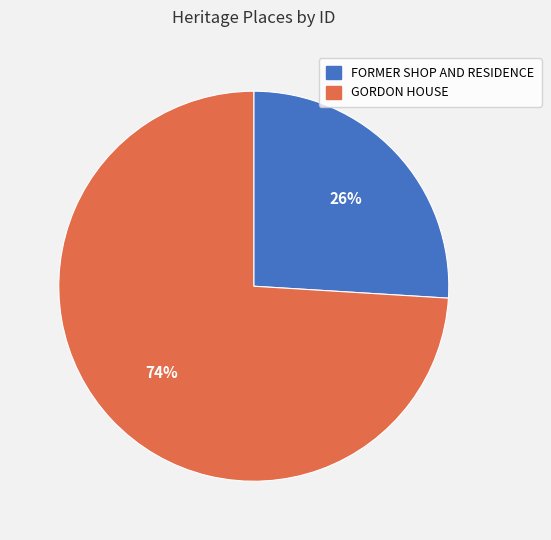

To the nearest percent, what is the difference between the GORDON HOUSE and FORMER SHOP AND RESIDENCE slice percentages?

48%